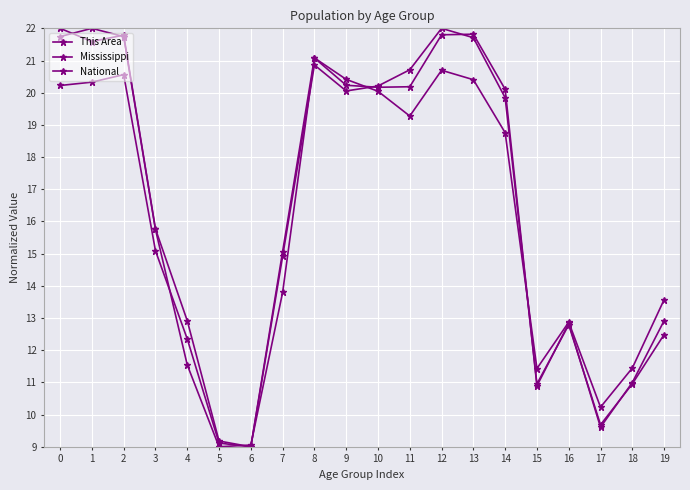

How many series are shown in this chart?

3